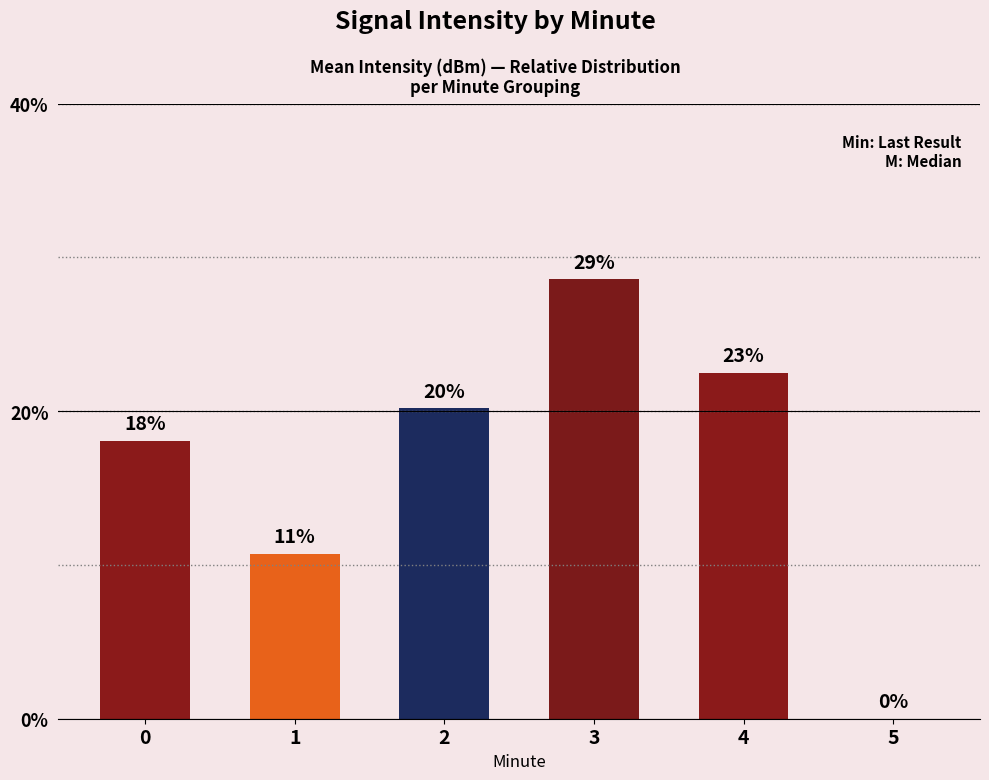

What is the difference between the maximum and minimum values?

28.6